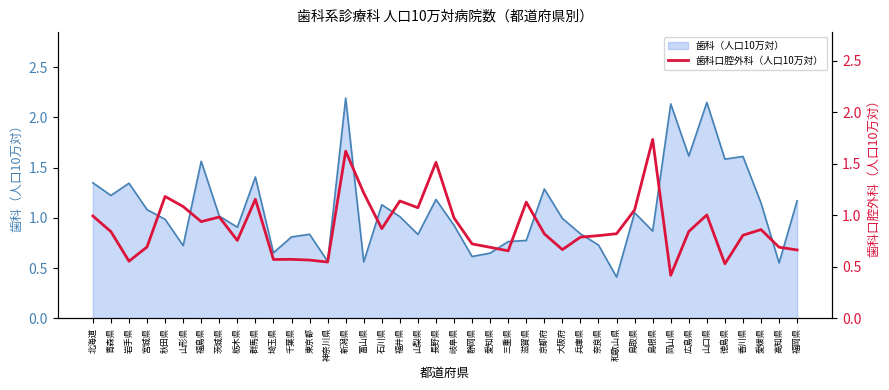

Reading left to right, what are all the values shown in this chart?

1.0	0.8	0.6	0.7	1.2	1.1	0.9	1.0	0.8	1.2	0.6	0.6	0.6	0.5	1.6	1.2	0.9	1.1	1.1	1.5	1.0	0.7	0.7	0.7	1.1	0.8	0.7	0.8	0.8	0.8	1.1	1.7	0.4	0.8	1.0	0.5	0.8	0.9	0.7	0.7